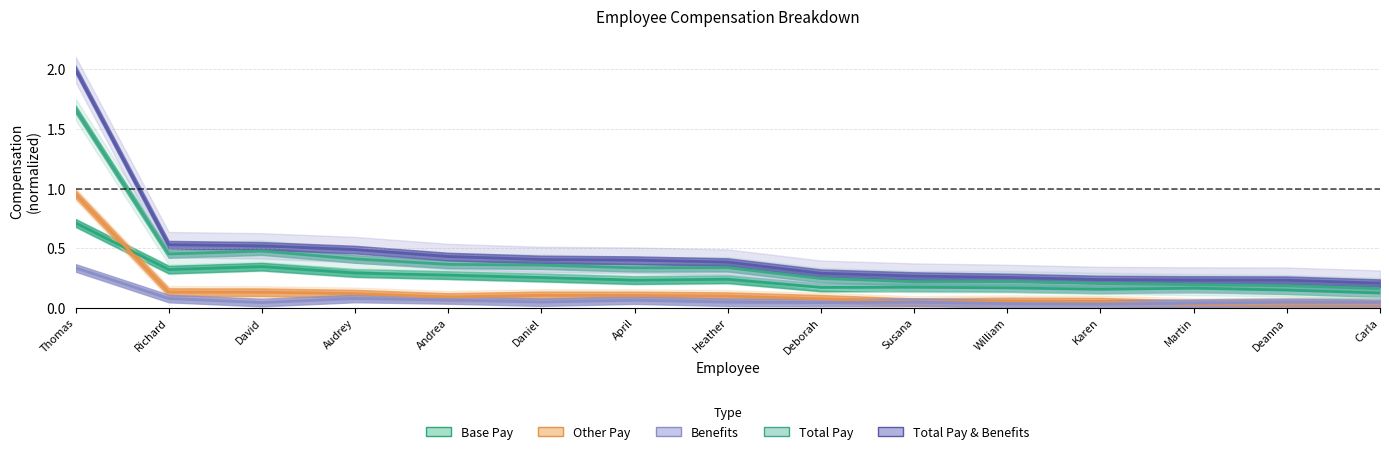

Count the number of data series in this chart.

5